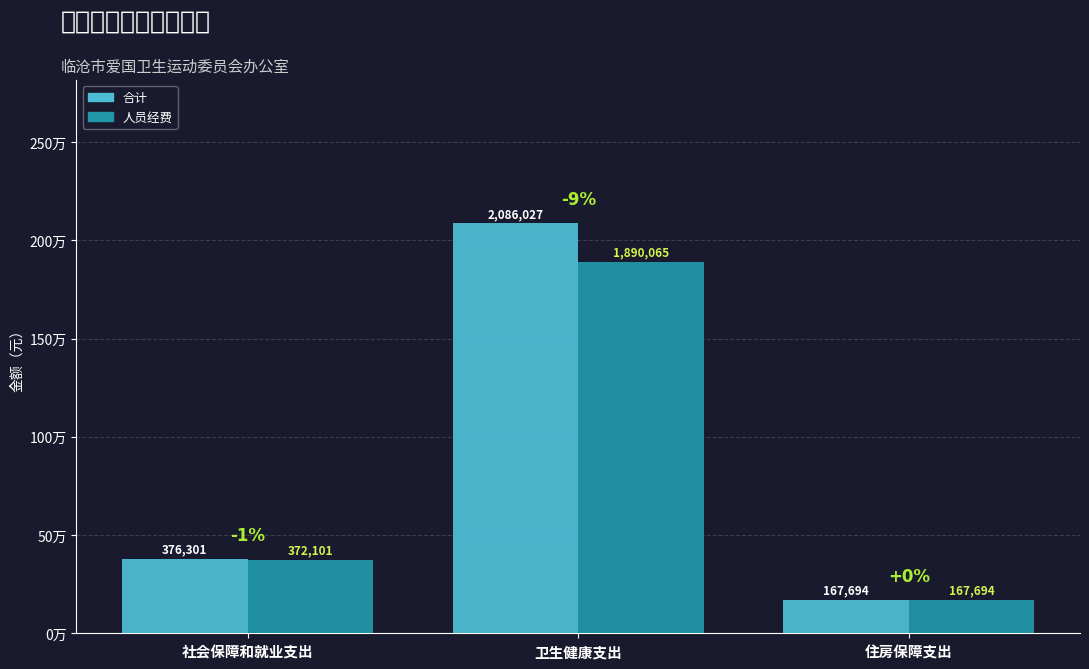

What are all the series names shown in the legend?

合计, 人员经费